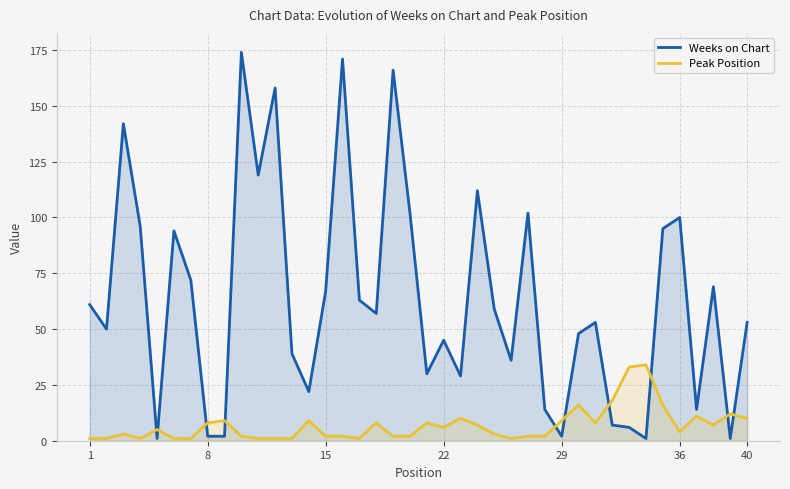

What is the highest value of the Weeks on Chart series?

174